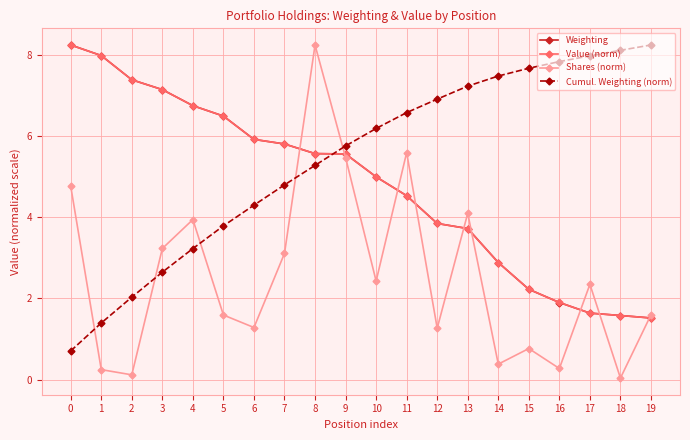

Does the chart display data point markers on the line(s)?

Yes